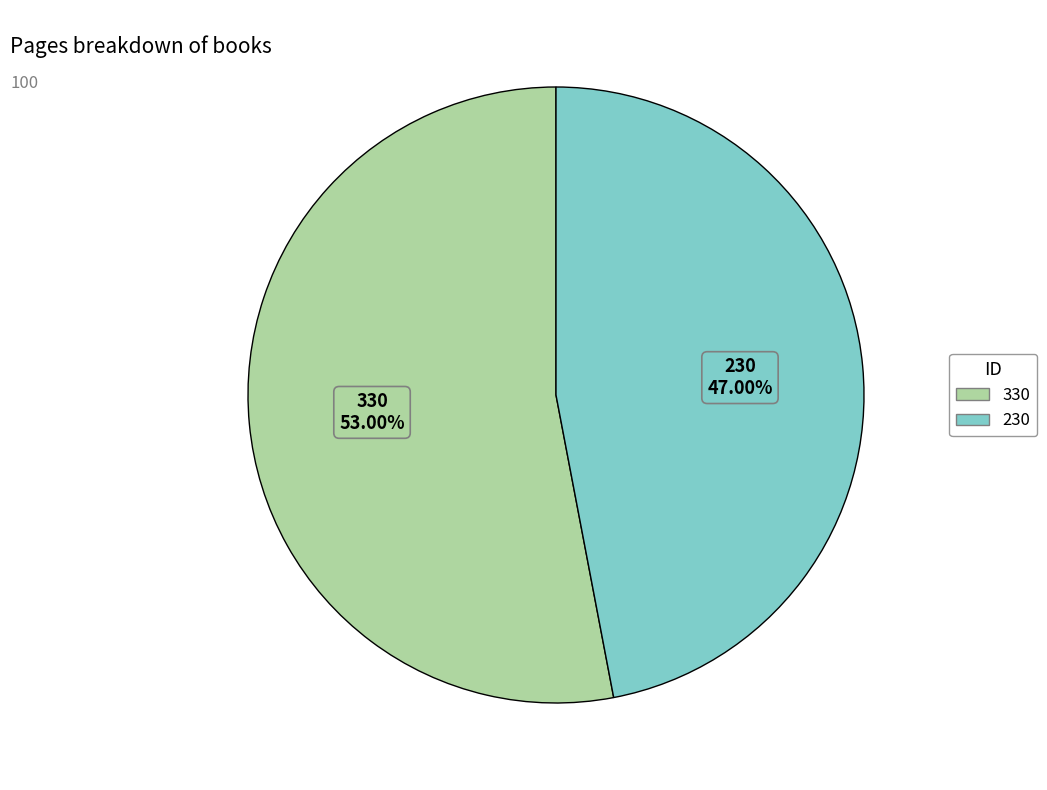

Is the sum of 230 and 330 greater than half?

Yes